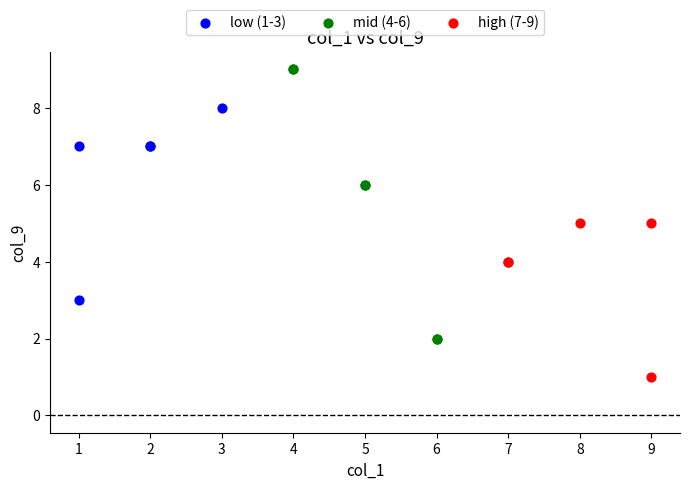

Which series has the widest spread of Y values?

mid (4-6)